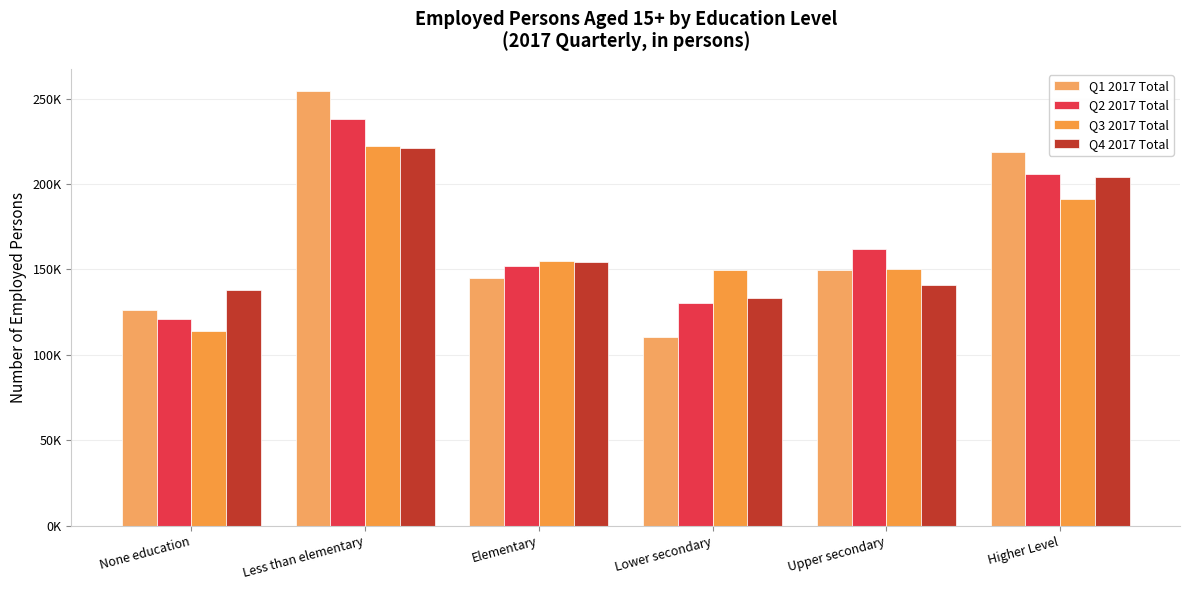

What is the difference between the Q1 2017 Total values at Elementary and None education?

18758.8